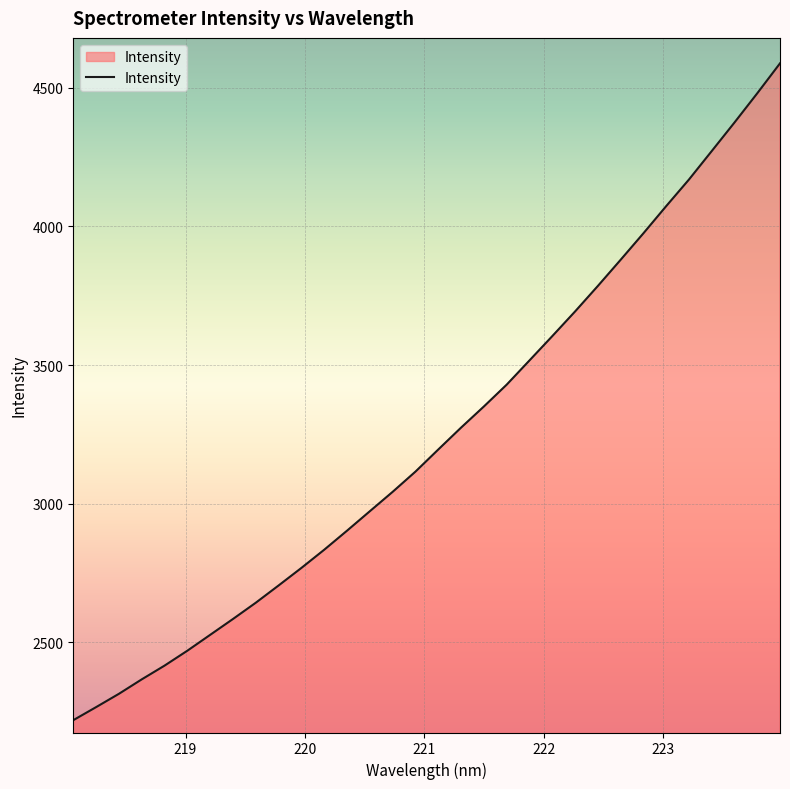

What is the difference between the maximum and minimum values?

2367.6